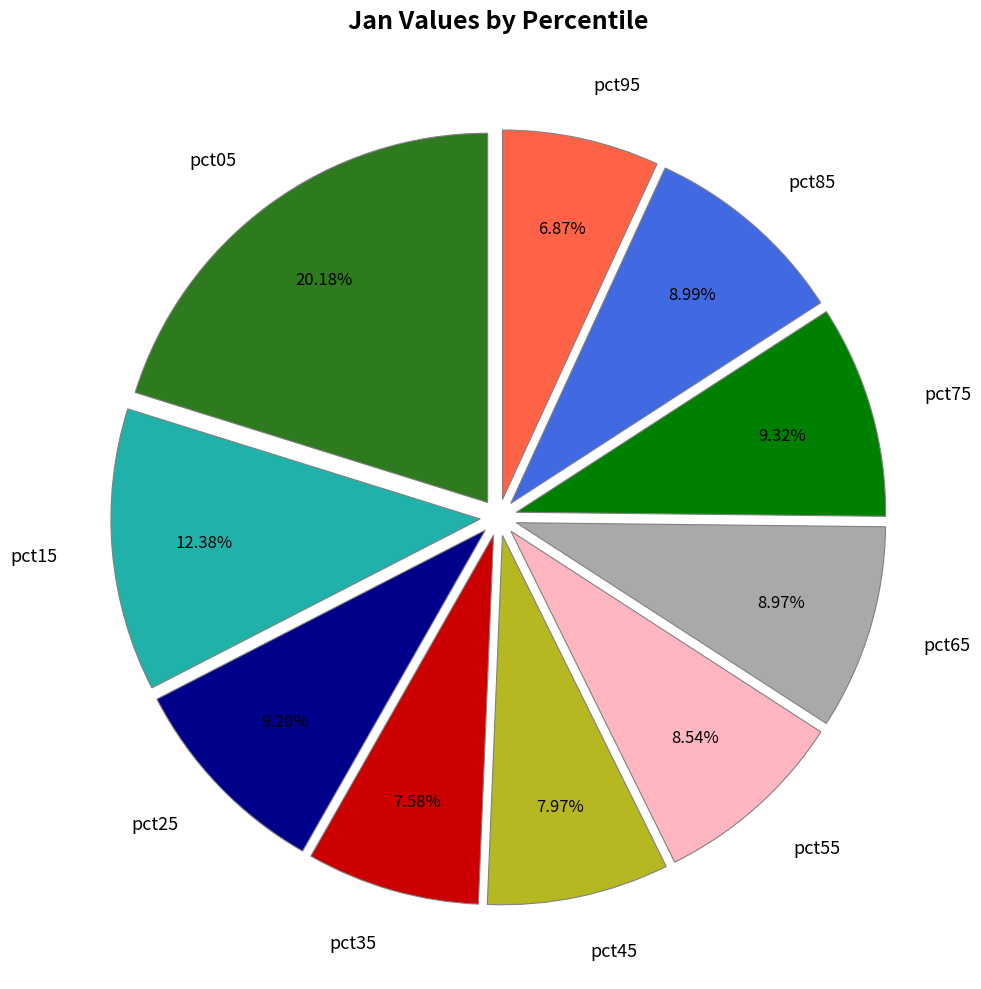

To the nearest percent, what percentage of the pie is pct55?

9%